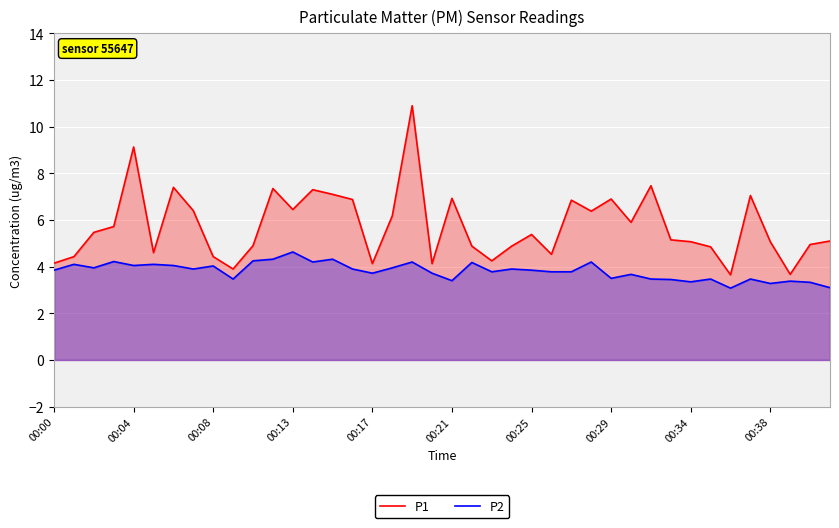

What is the smallest value displayed?

3.1